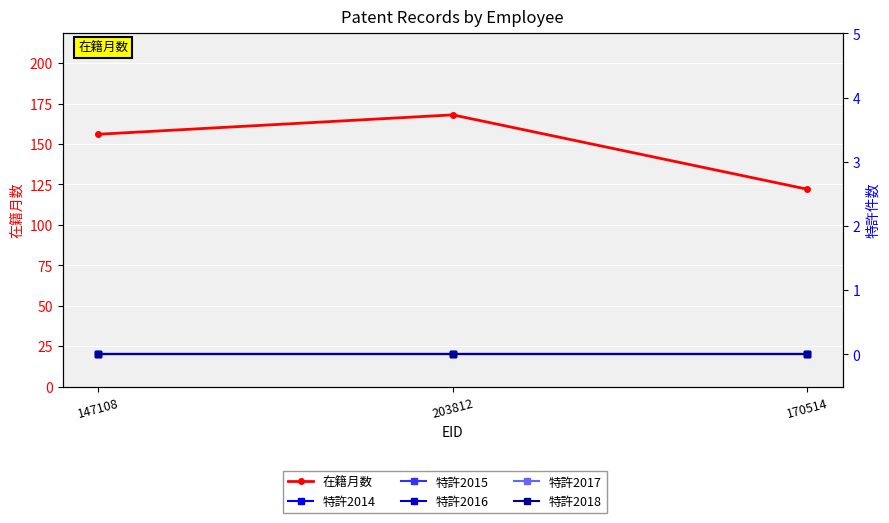

What is the difference between the highest and lowest values at 170514?

122